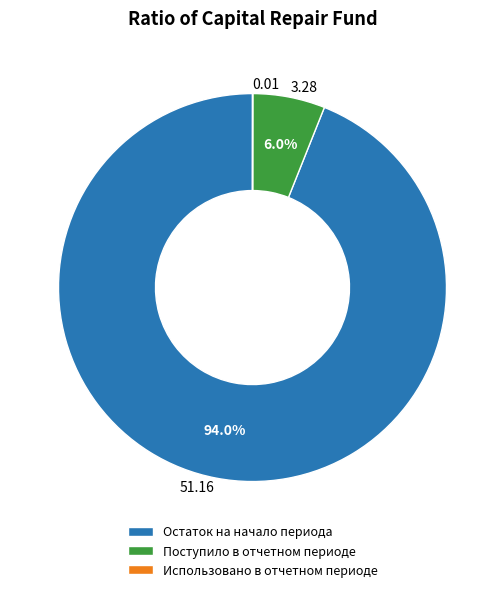

Does any single category account for the majority?

Yes